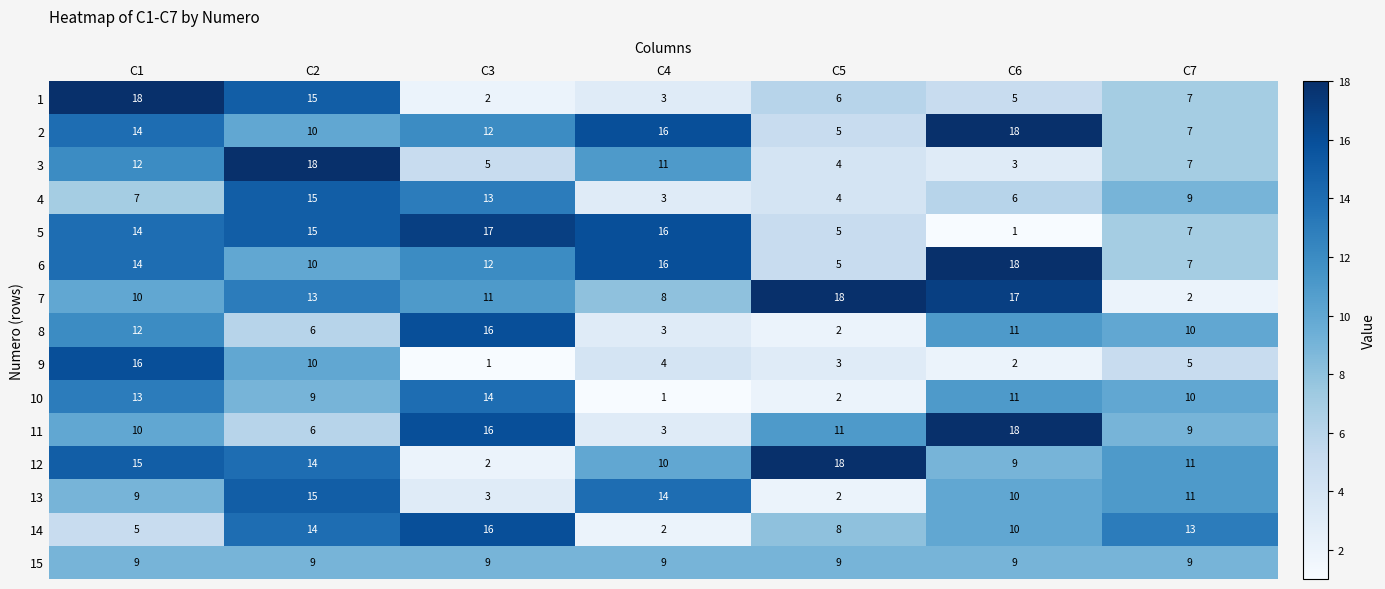

Where does the 12 series first go above 11?

C1